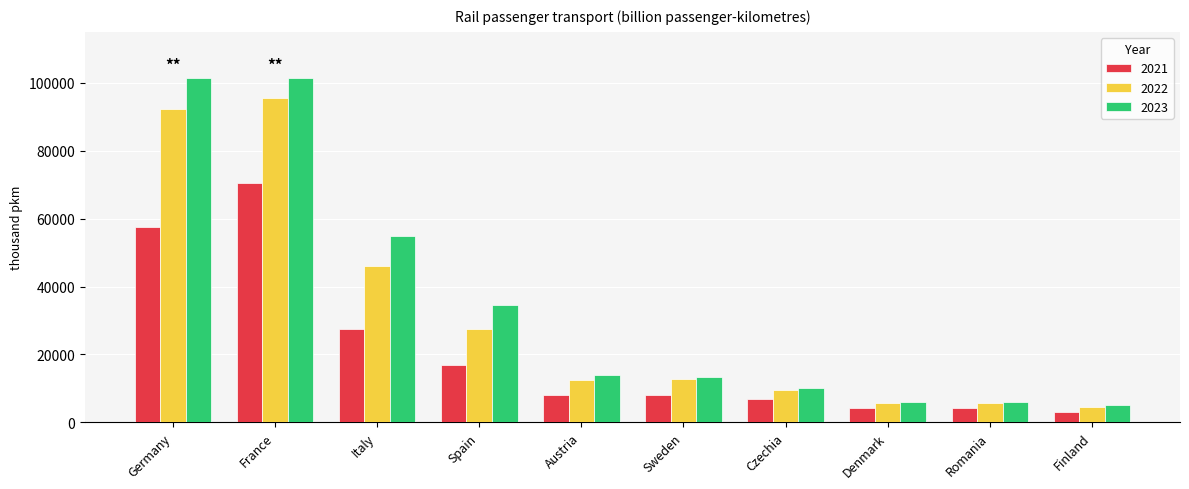

Does the chart contain stacked bars?

No